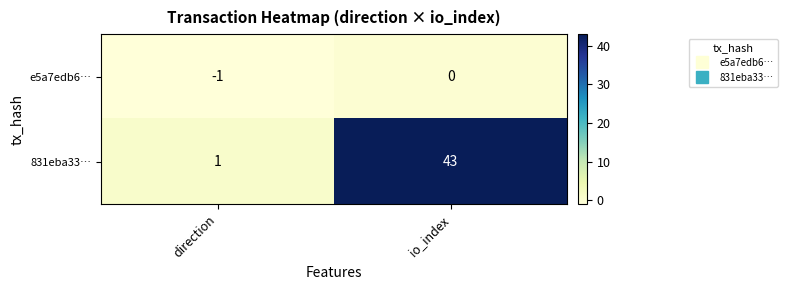

Is it true that e5a7edb6… equals 0 at io_index?

True